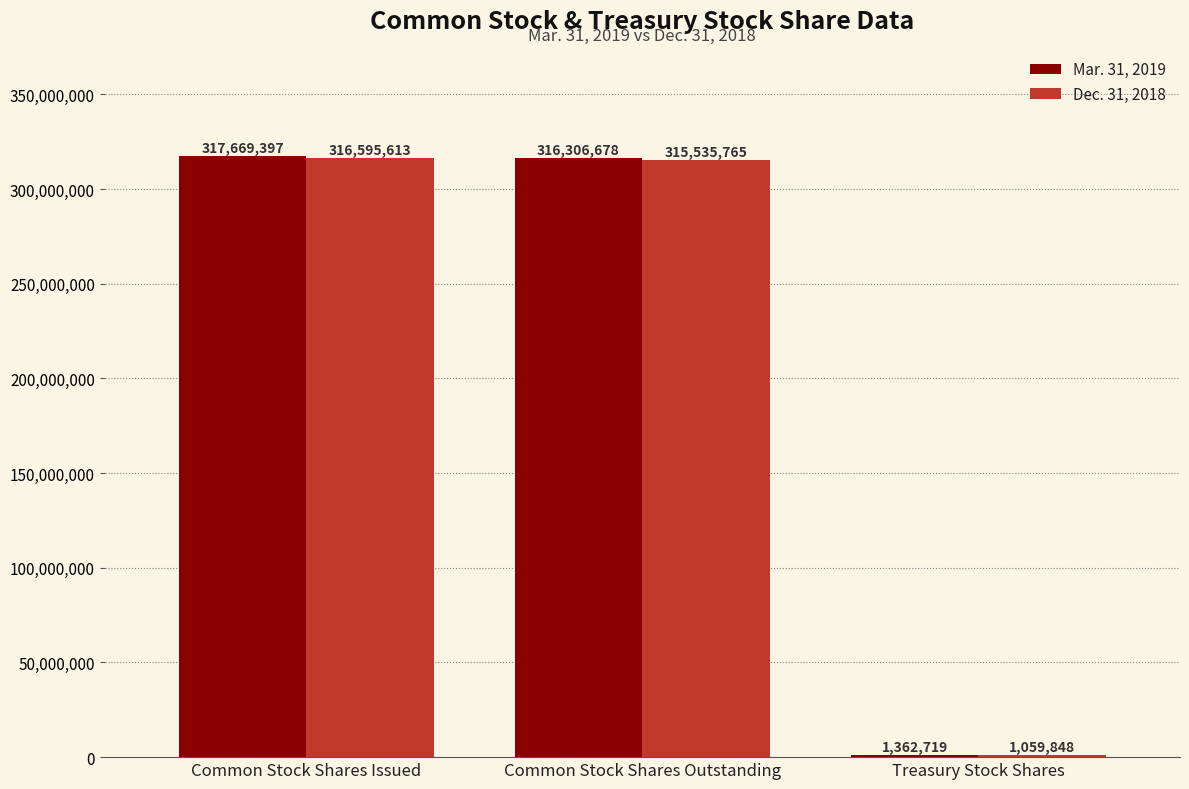

True or false: Dec. 31, 2018 has a value of 1059848 at Treasury Stock Shares.

True